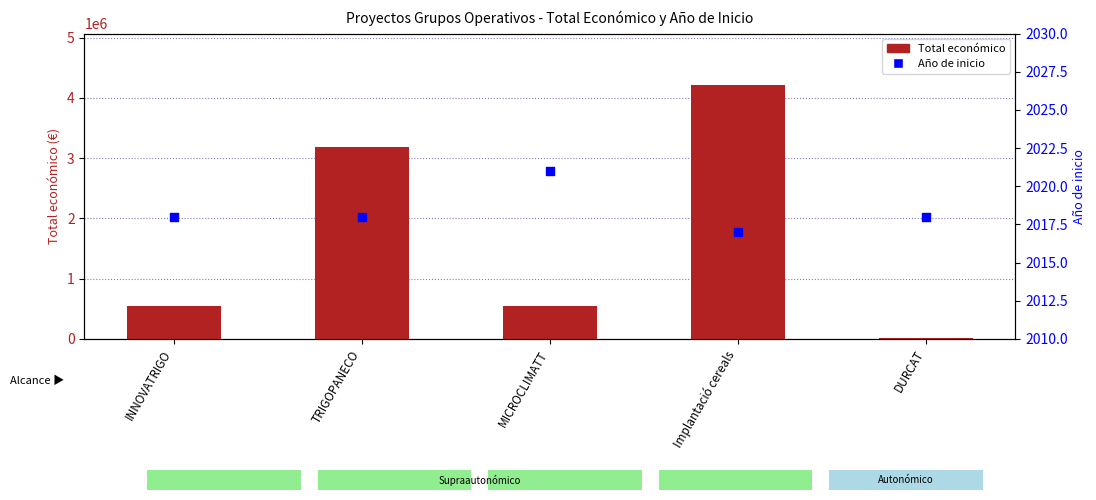

Which series contains the highest Y value?

Total económico